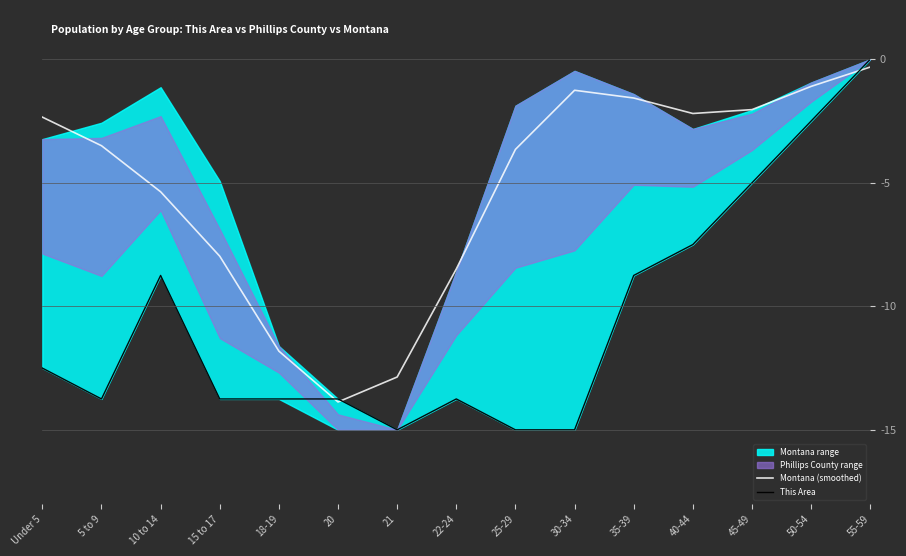

Which series ends up on top after the final intersection of This Area and Montana (smoothed)?

This Area